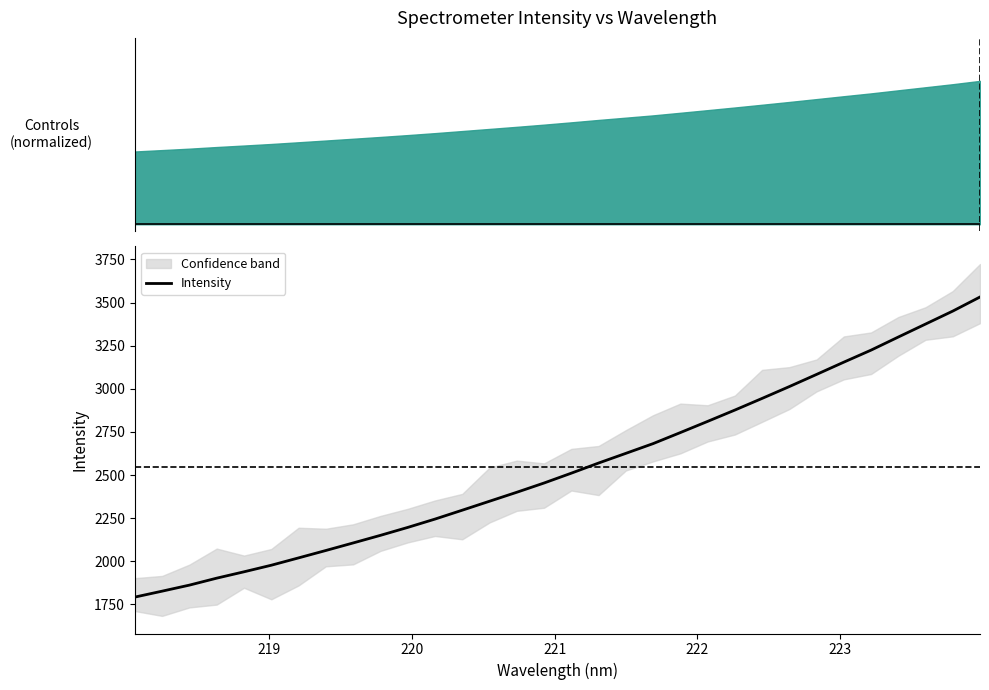

What is the lowest value of the Intensity series?

1792.9